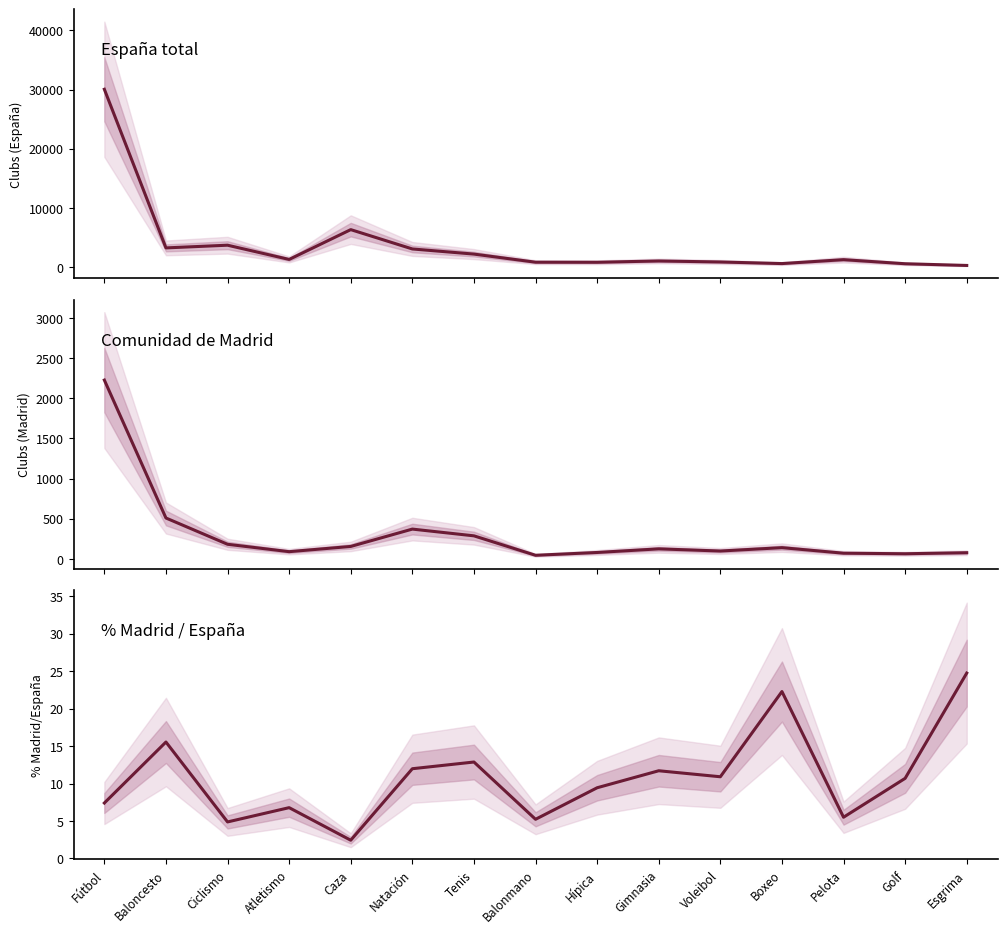

Reading left to right, what are all the values shown in this chart?

España: Fútbol=30052.0	Baloncesto=3273.0	Ciclismo=3729.0	Atletismo=1326.0	Caza=6358.0	Natación=3095.0	Tenis=2228.0	Balonmano=860.0	Hípica=847.0	Gimnasia=1067.0	Voleibol=898.0	Boxeo=628.0	Pelota=1289.0	Golf=598.0	Esgrima=311.0
Comunidad de Madrid: Fútbol=2226.0	Baloncesto=509.0	Ciclismo=182.0	Atletismo=90.0	Caza=155.0	Natación=371.0	Tenis=287.0	Balonmano=45.0	Hípica=80.0	Gimnasia=125.0	Voleibol=98.0	Boxeo=140.0	Pelota=71.0	Golf=64.0	Esgrima=77.0
% Madrid / España: Fútbol=7.4	Baloncesto=15.6	Ciclismo=4.9	Atletismo=6.8	Caza=2.4	Natación=12.0	Tenis=12.9	Balonmano=5.2	Hípica=9.4	Gimnasia=11.7	Voleibol=10.9	Boxeo=22.3	Pelota=5.5	Golf=10.7	Esgrima=24.8